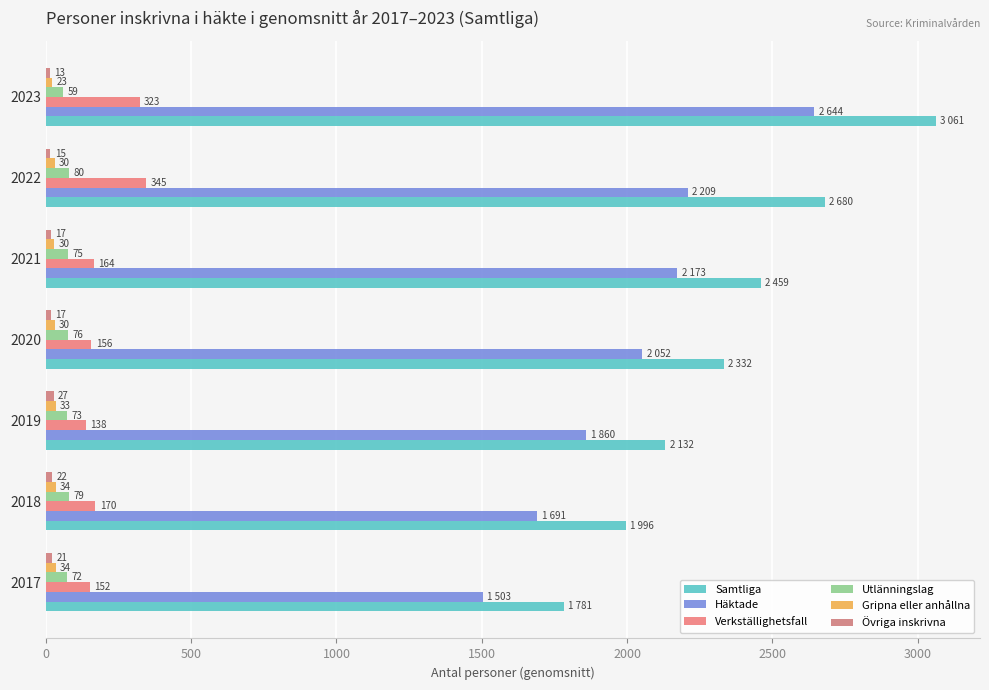

List the labels in order of Samtliga value, smallest first.

2017, 2018, 2019, 2020, 2021, 2022, 2023